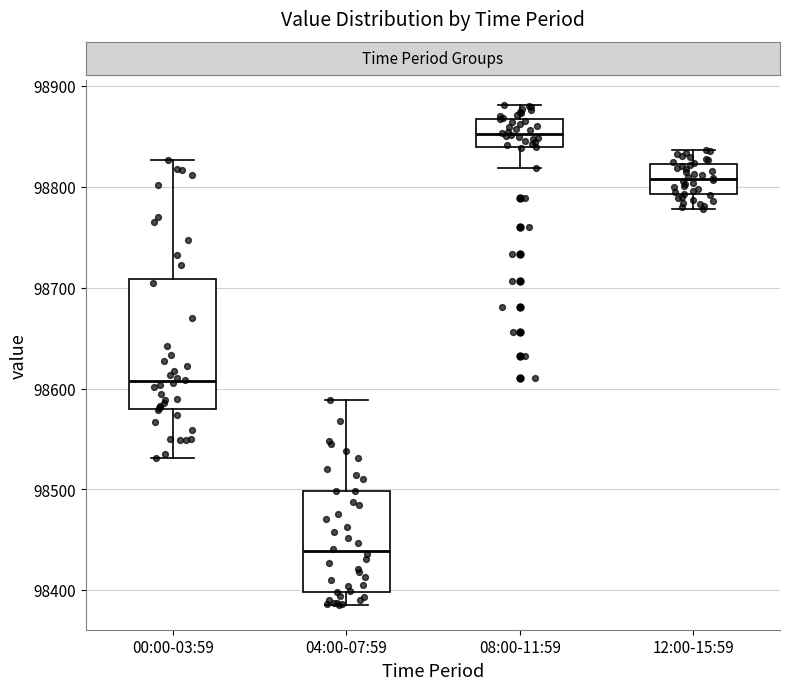

Which box's median line is the lowest?

04:00-07:59